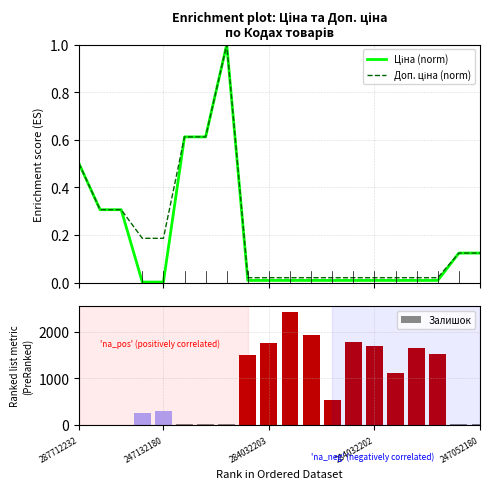

At which label is Доп. ціна (norm) closest to 0?

8